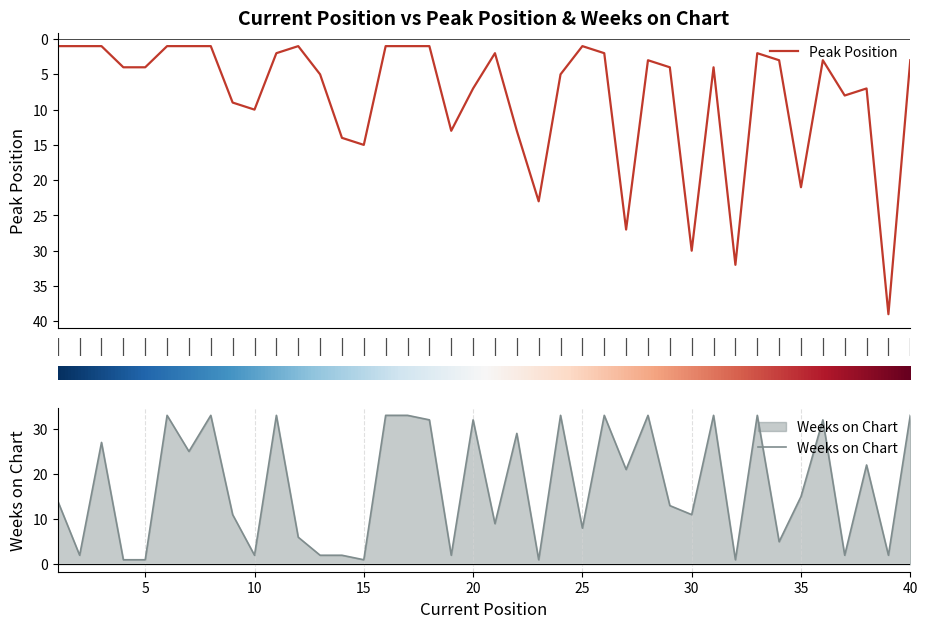

What is the difference between the maximum and minimum values in the Peak Position series?

38